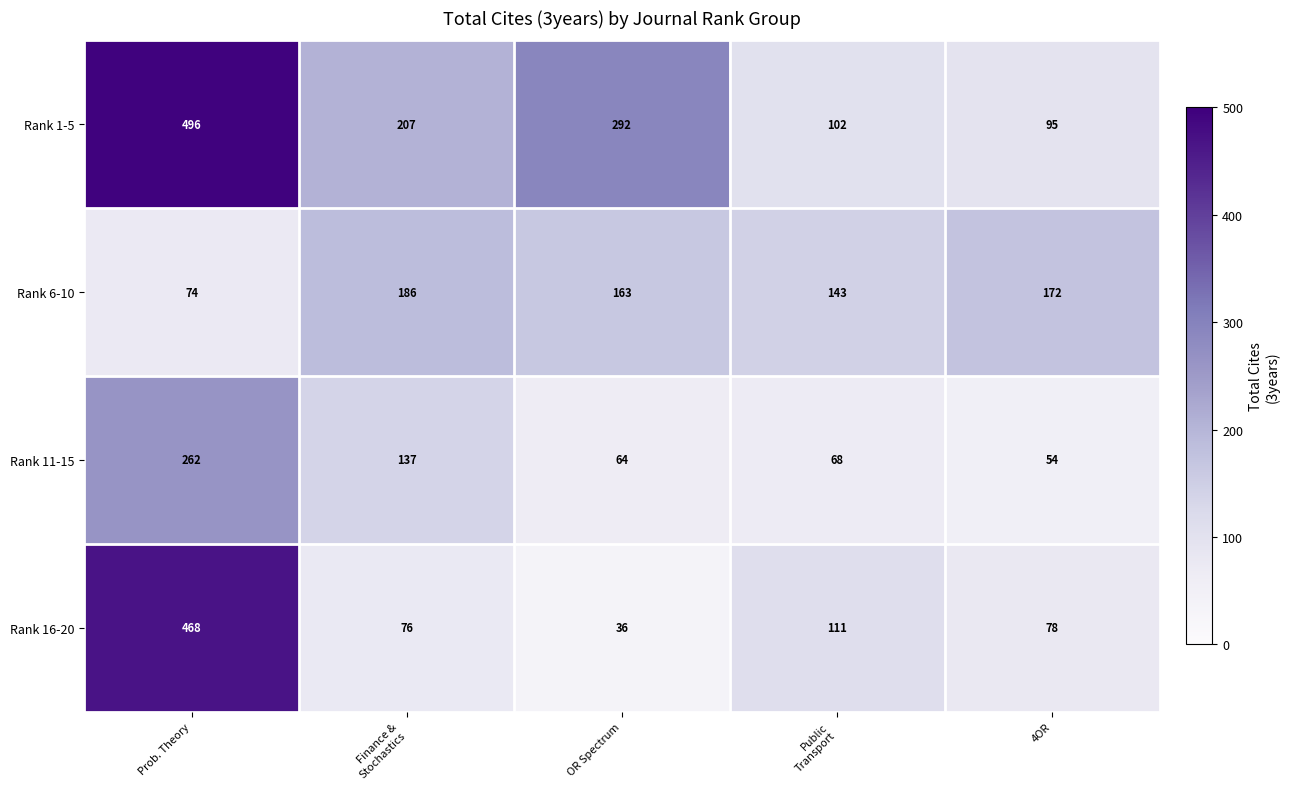

What is the sum of all Rank 11-15 values?

585